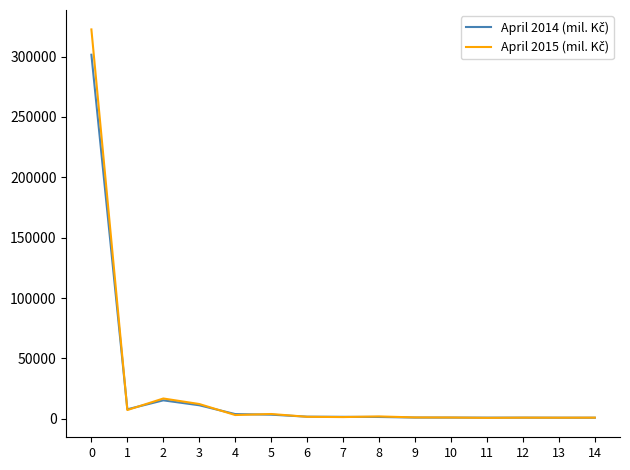

What is the maximum value shown in the chart?

322471